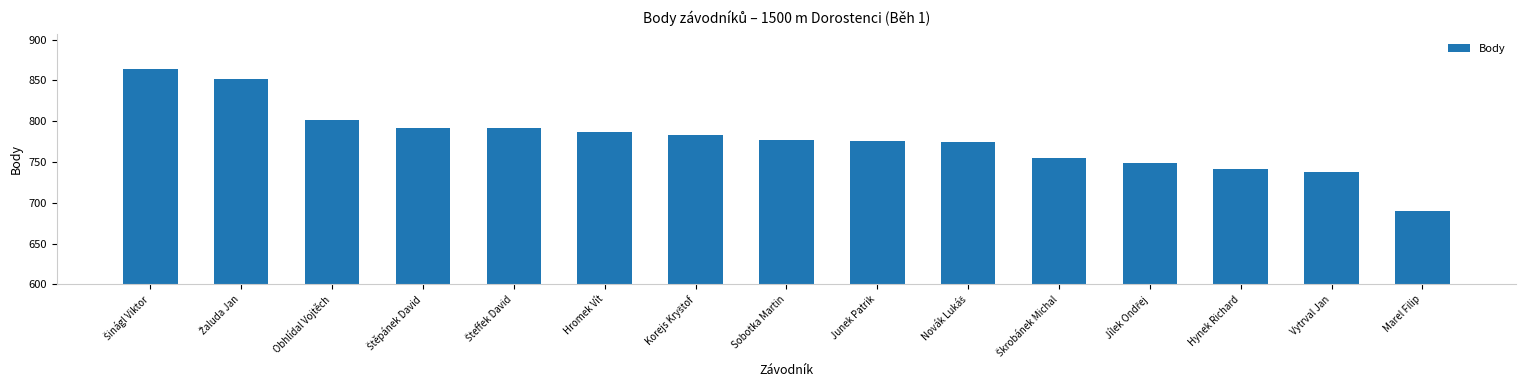

The chart shows a value of 1211 at Hromek Vít. True or false?

False